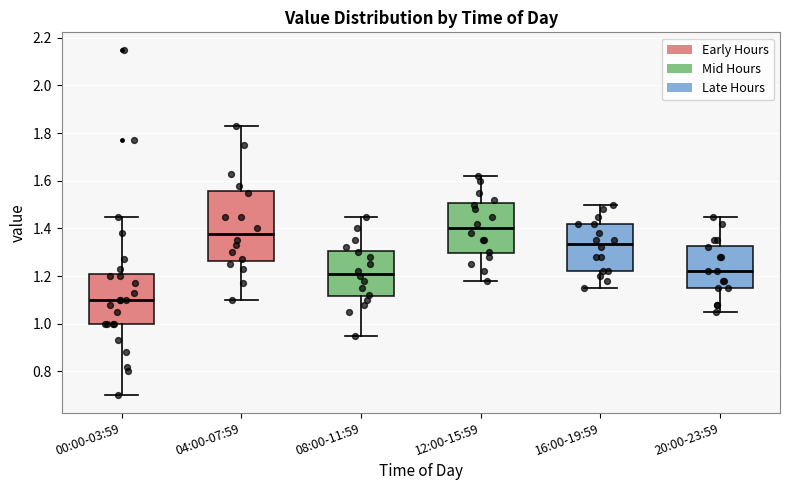

Which box's median line is the highest?

12:00-15:59